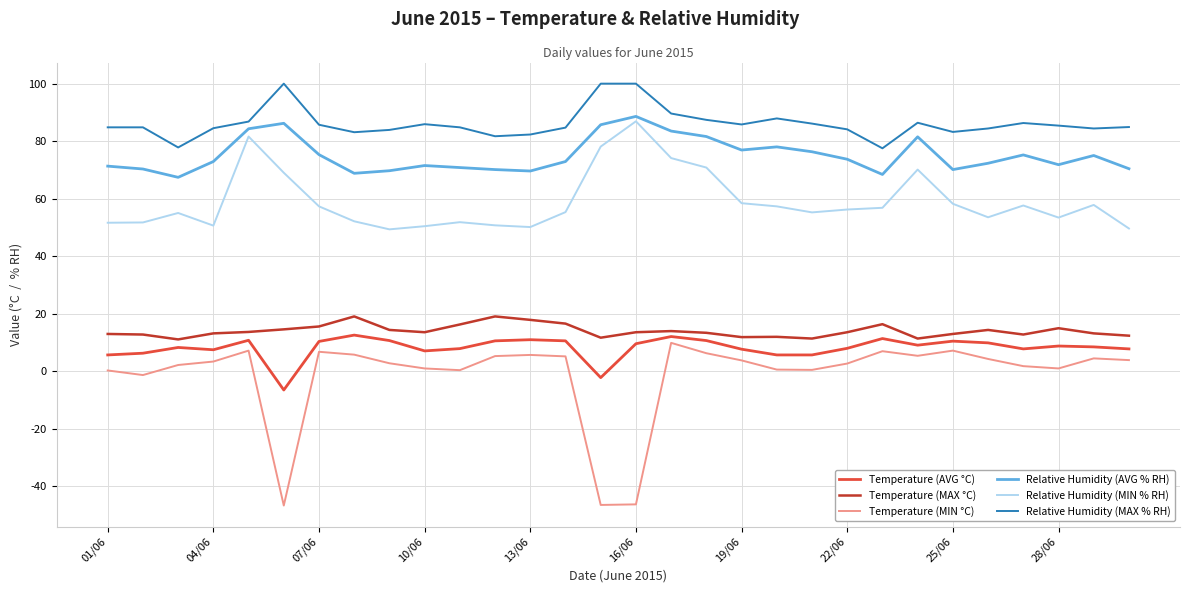

What is the smallest value displayed?

-46.8